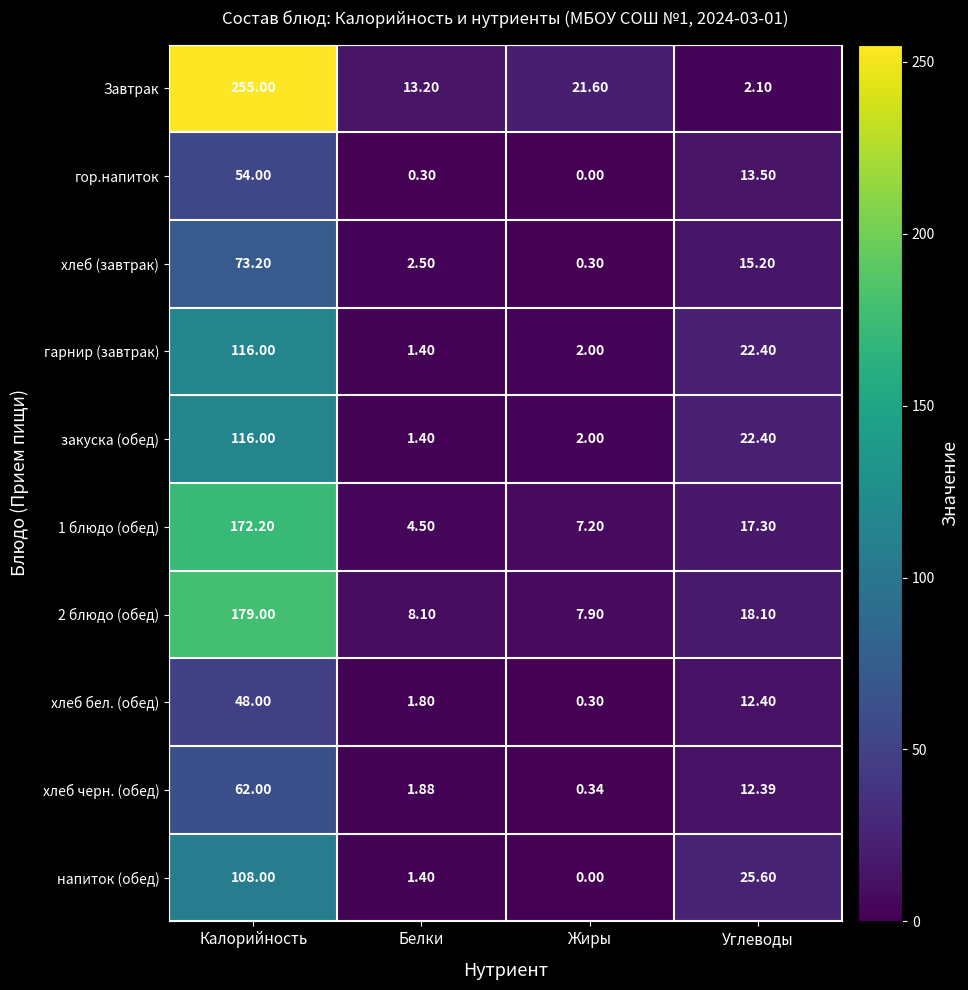

At which label does закуска (обед) reach its peak?

Калорийность